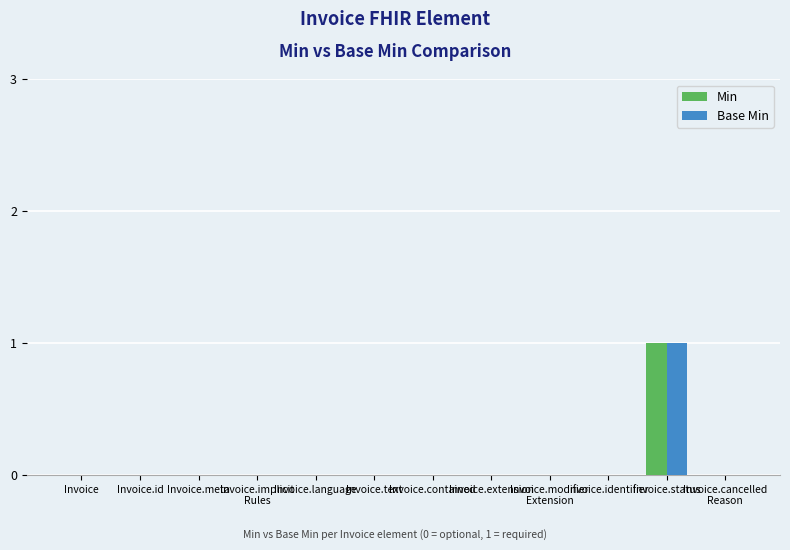

Count the number of data series in this chart.

2